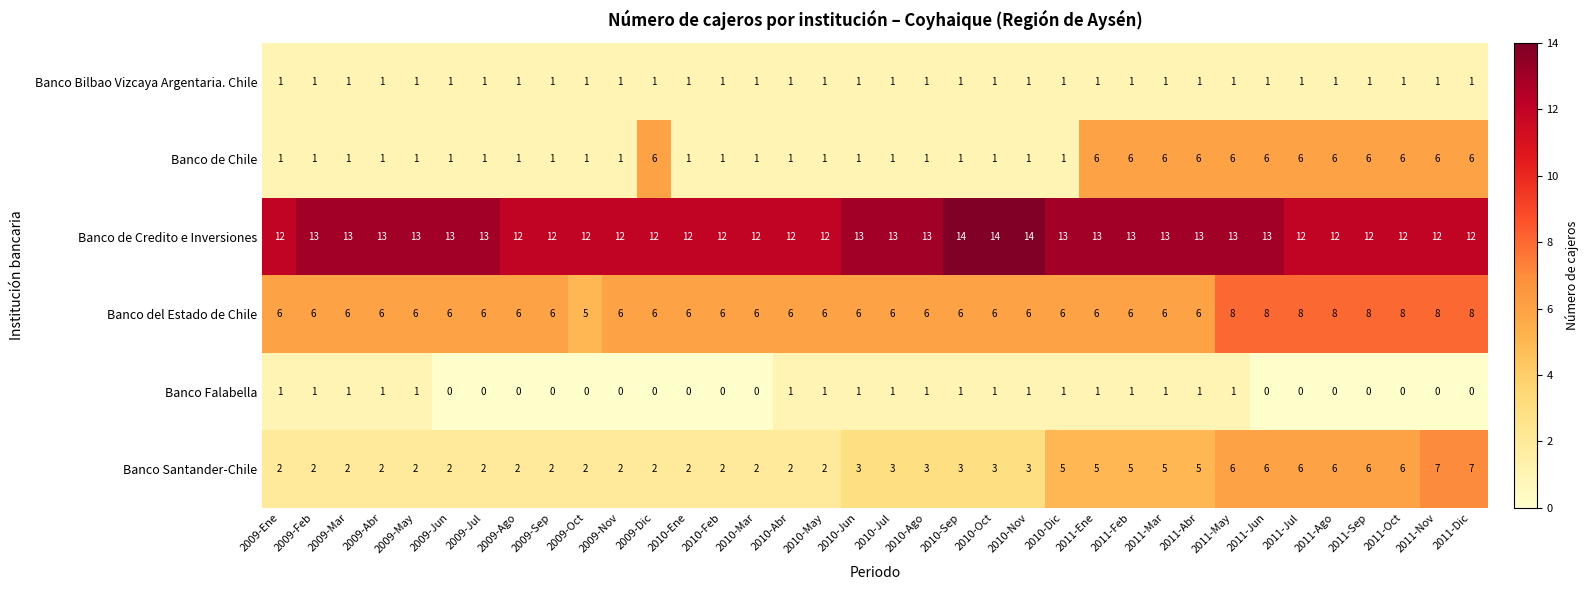

What is the difference between the highest and lowest values at 2009-Ene?

11